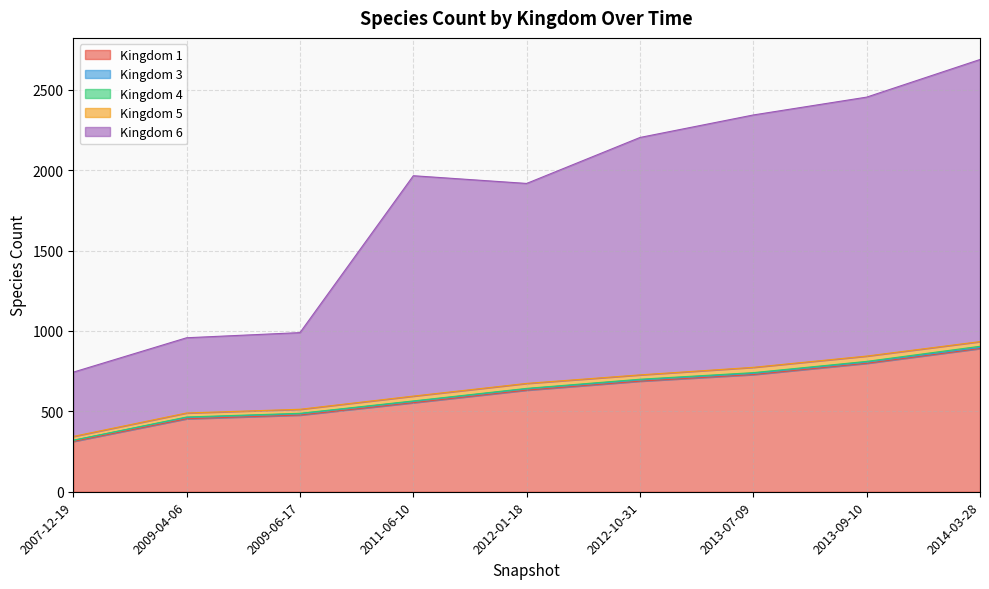

How many lines are shown in the chart?

5